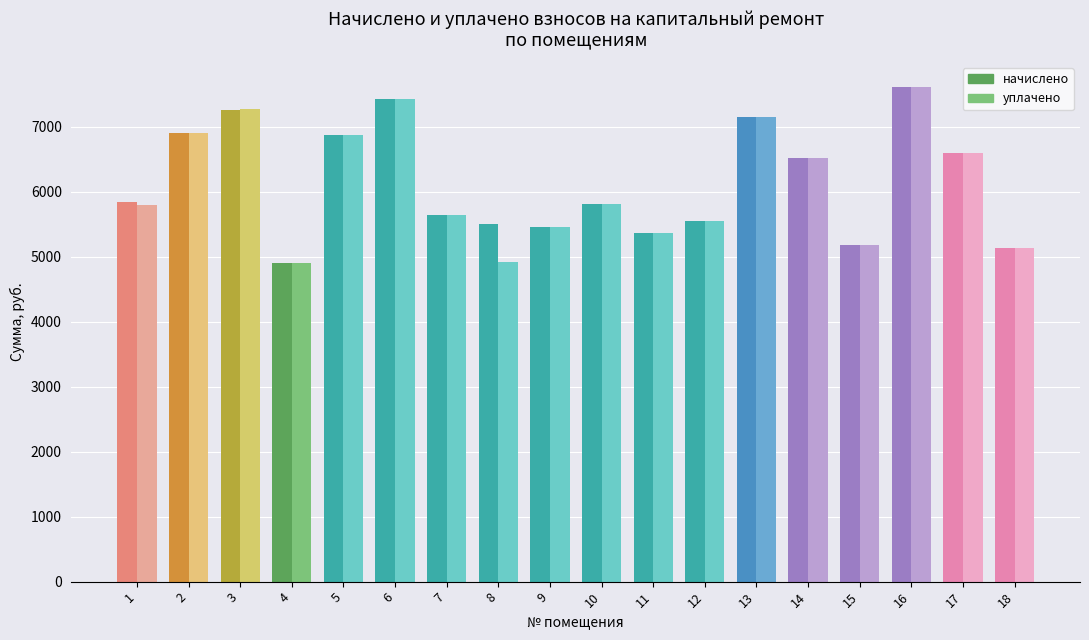

The уплачено series shows 6755.0 at 15. True or false?

False